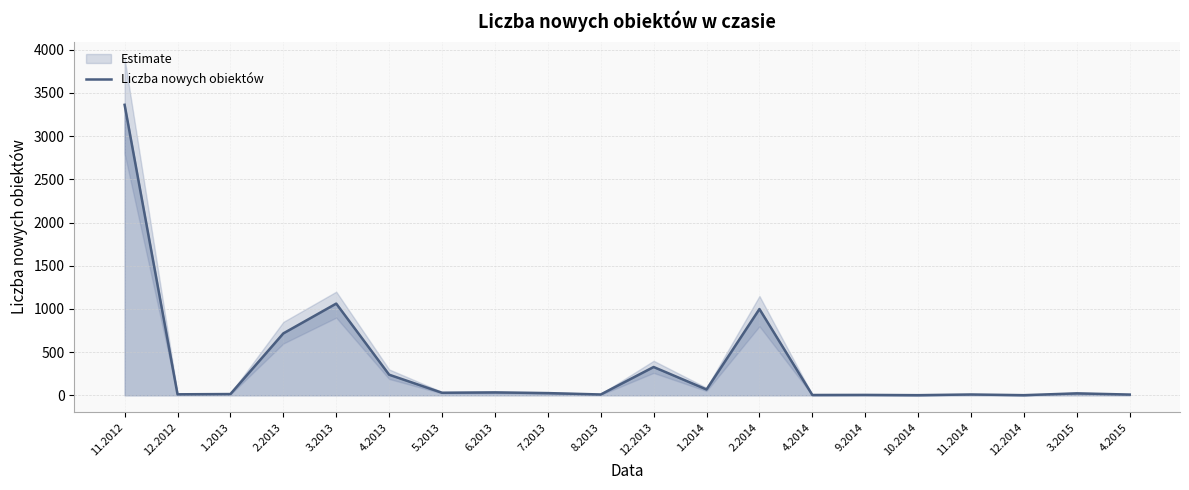

Between 9.2014 and 5.2013, which is larger?

5.2013